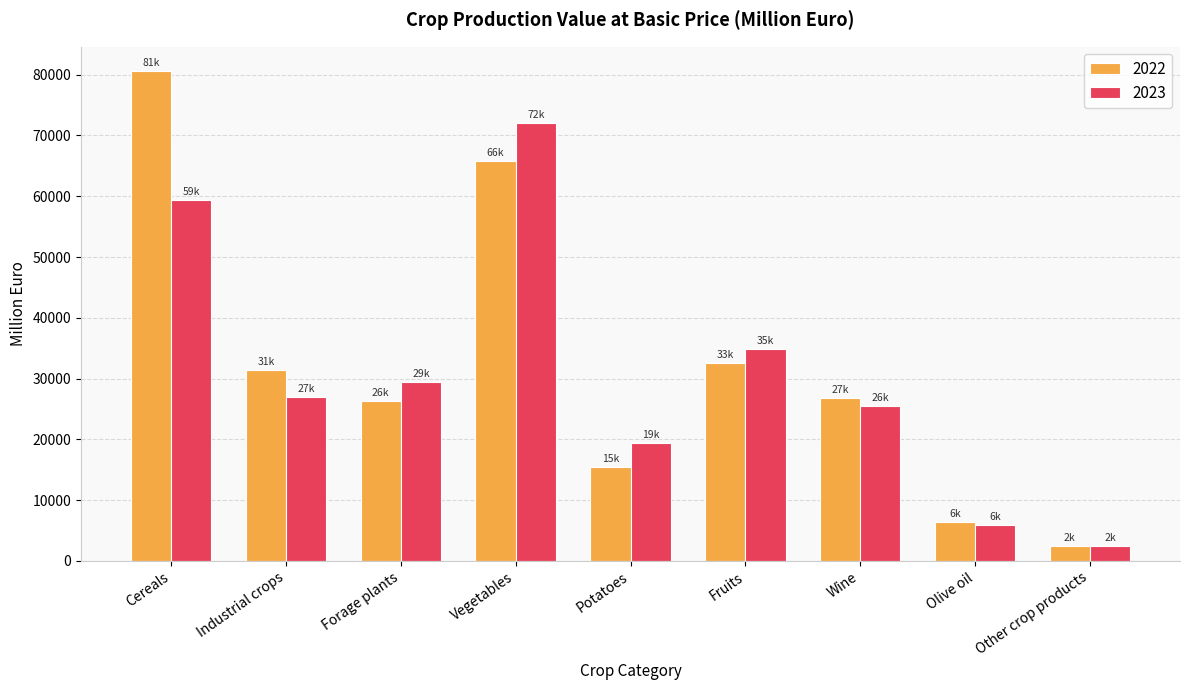

List the series in order of their overall mean, highest first.

2022, 2023